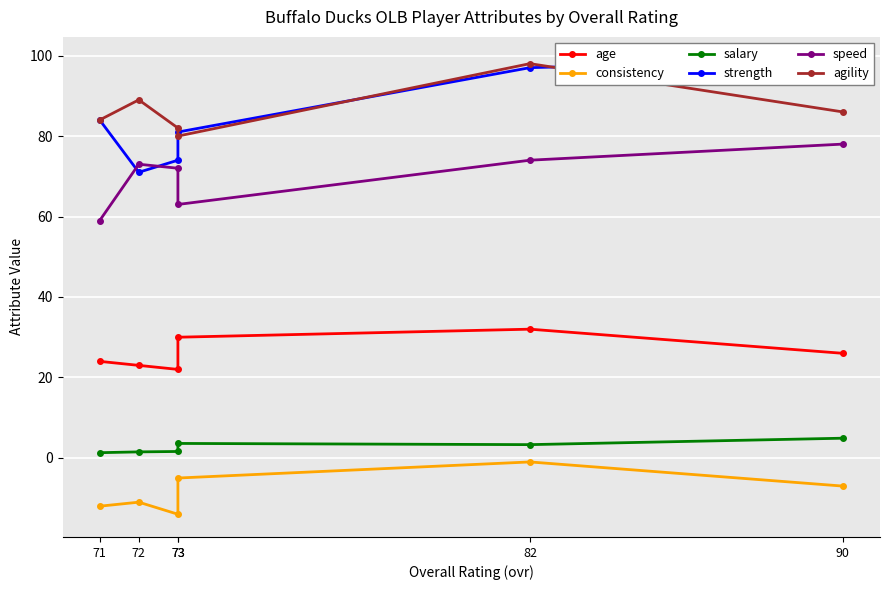

What is the spread (max minus min) of values at 73?

86.0